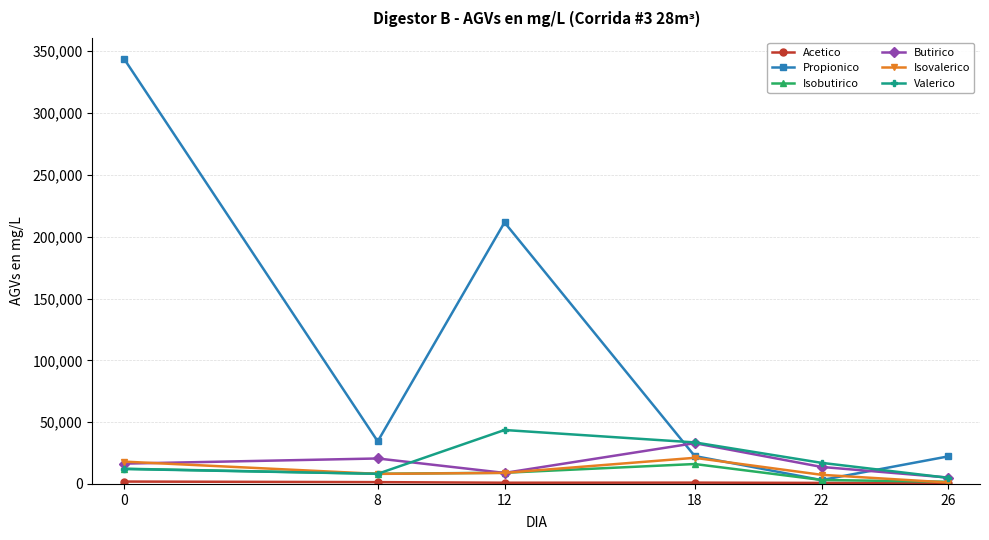

What is the total value across all series at 18?

127471.0